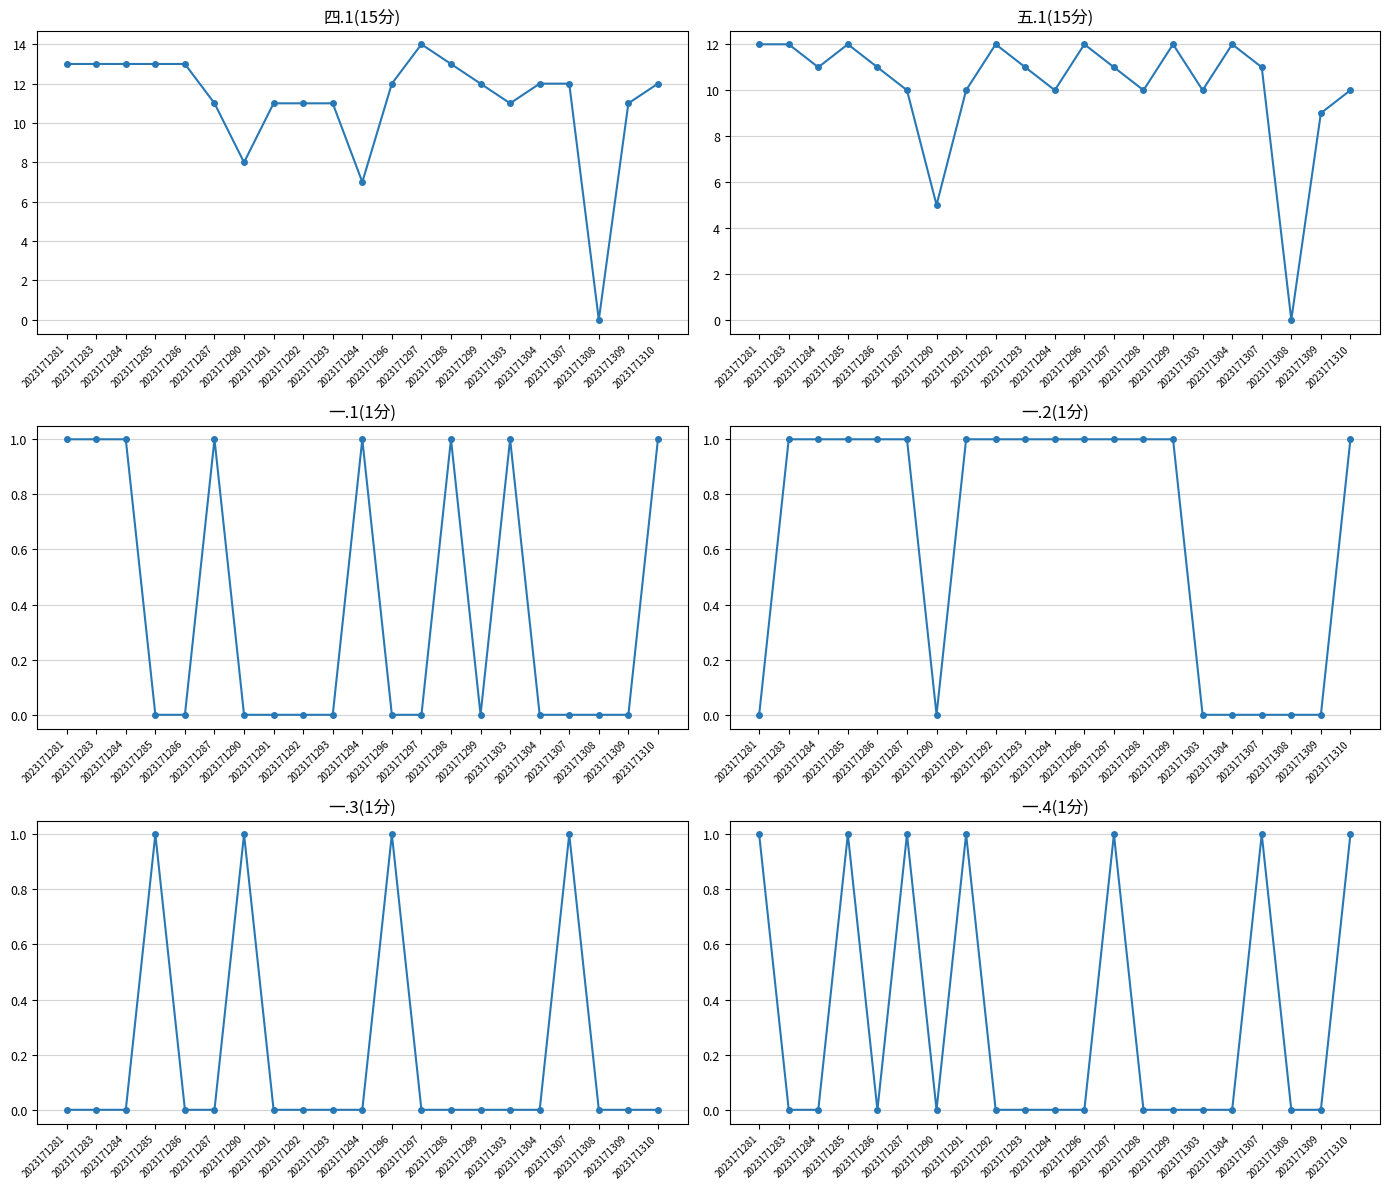

Is it true that 一.4(1分) equals 0 at 2023171299?

False